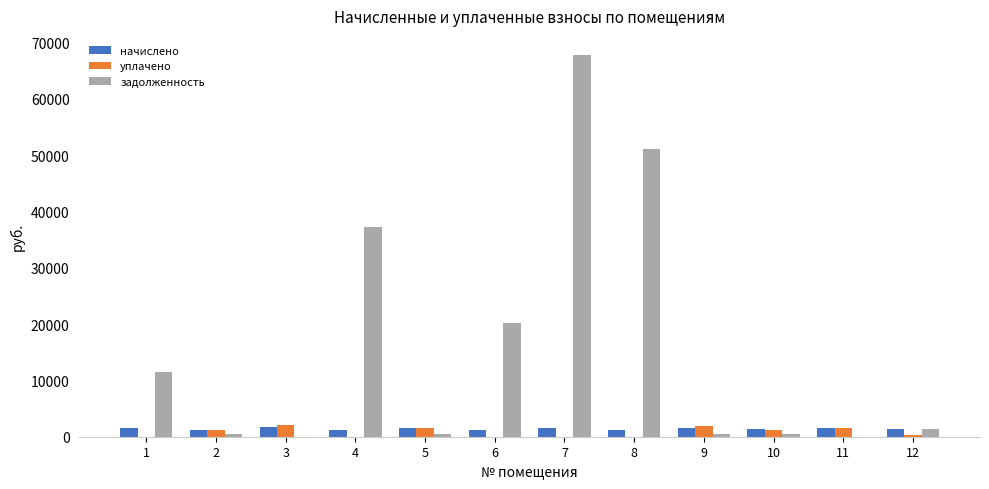

Which series changed the most between 1 and 10?

задолженность